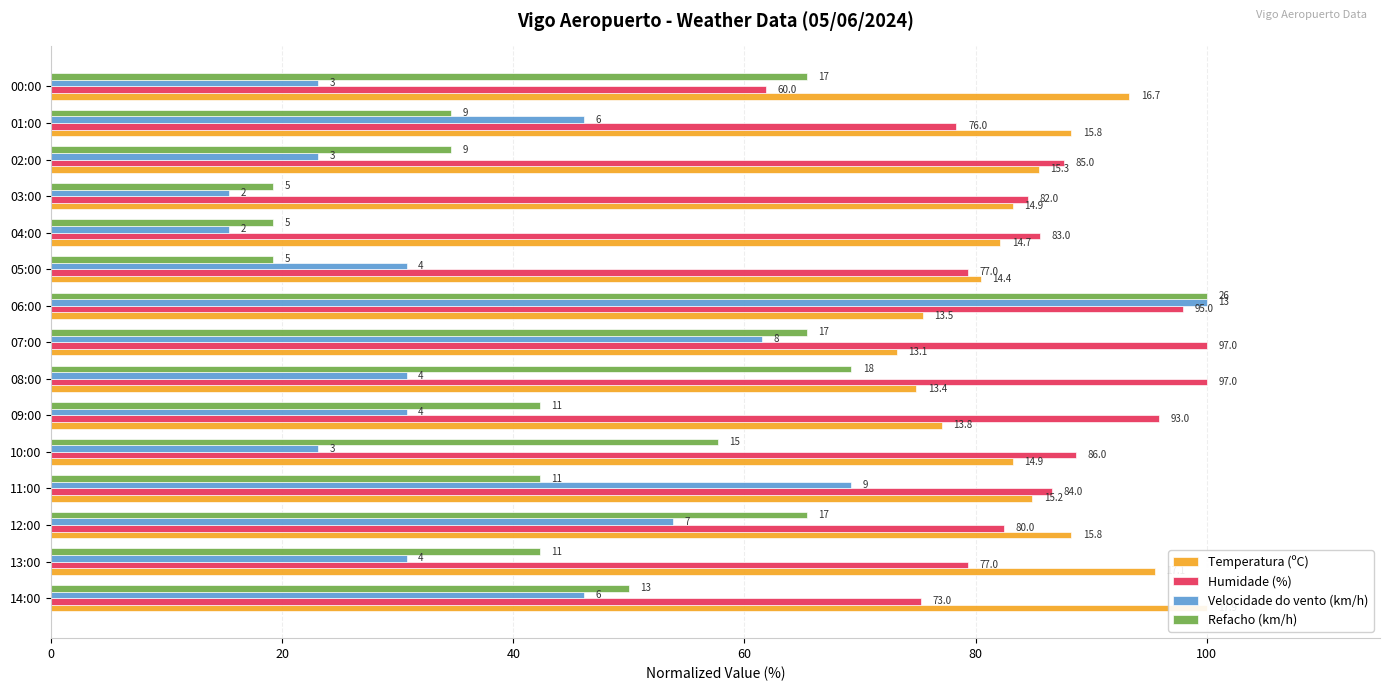

The Refacho (km/h) series shows 42.3 at 11:00. True or false?

True